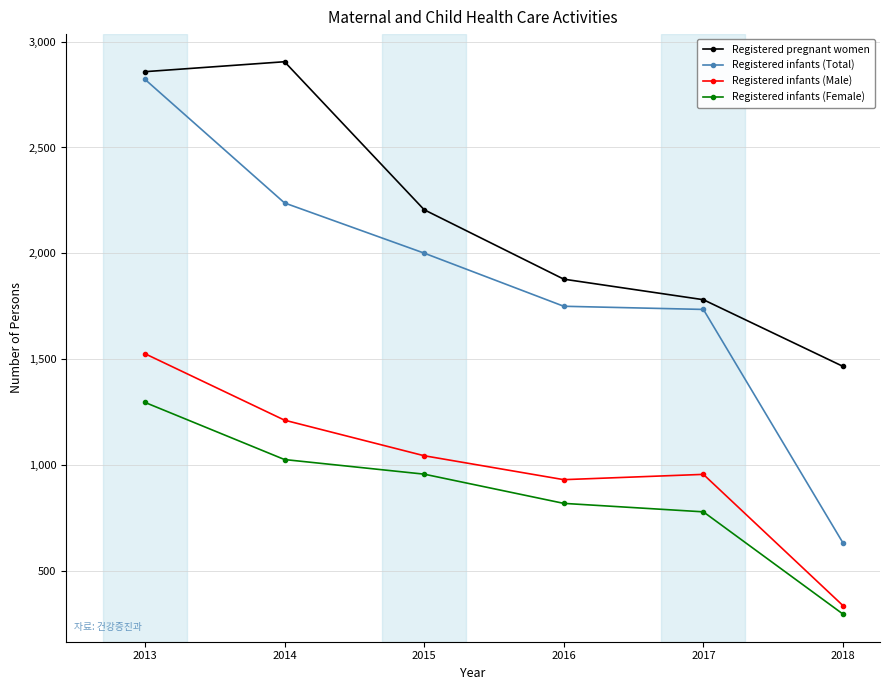

Is this an area chart (filled region under the line)?

No